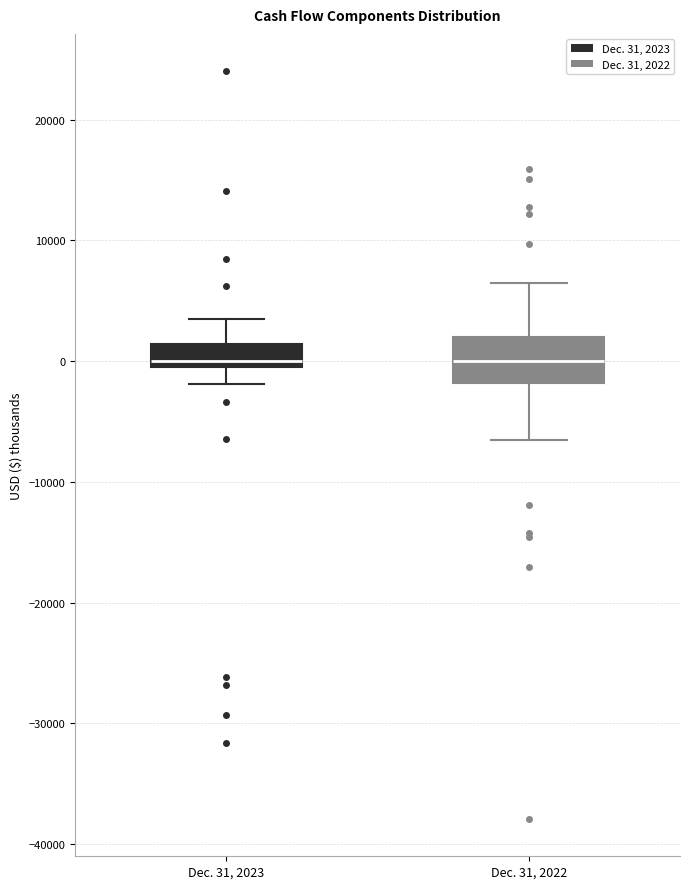

Comparing the boxes themselves (not the whiskers), which one is the tallest?

Dec. 31, 2022